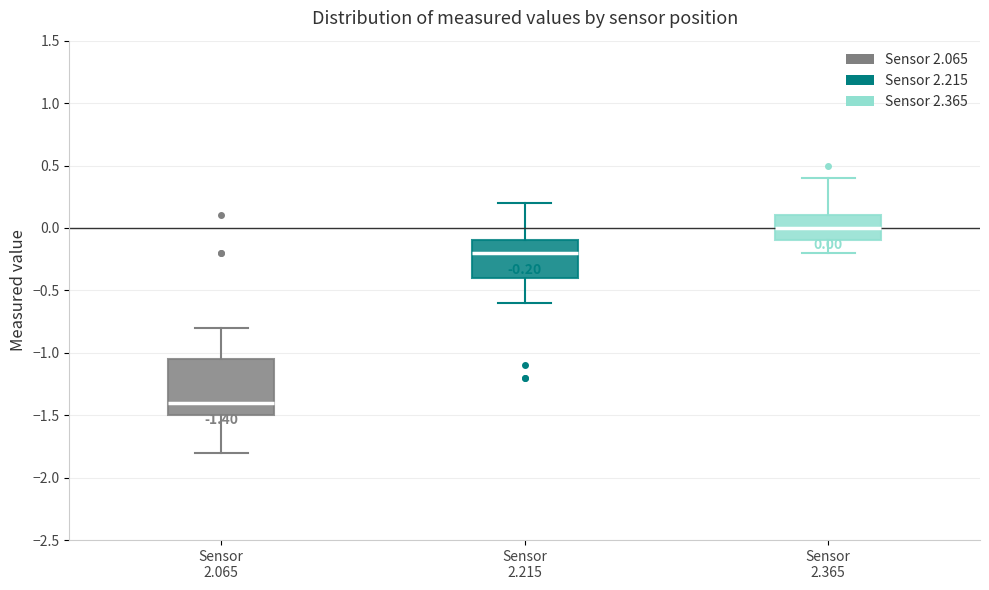

Comparing the boxes themselves (not the whiskers), which one is the tallest?

Sensor 2.065